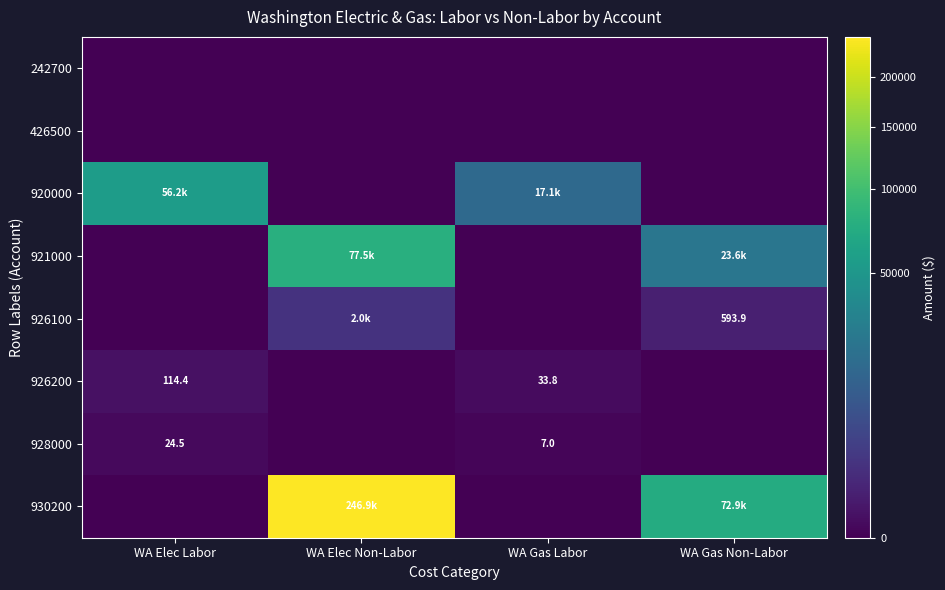

Which series has the widest spread of values?

930200